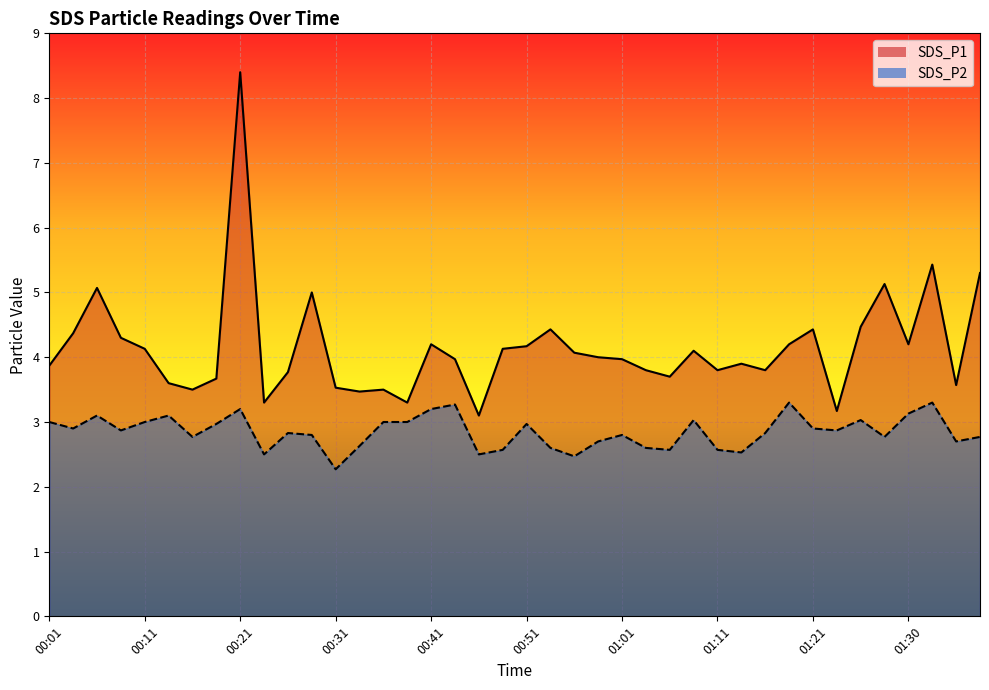

At how many categories does at least one series exceed 6?

1